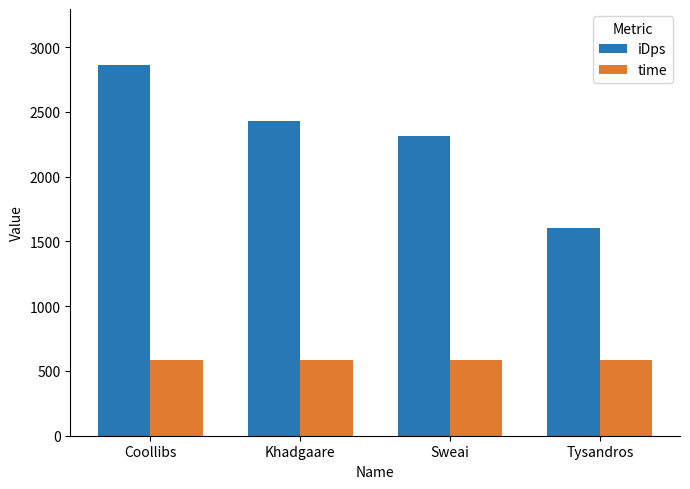

Count the number of data series in this chart.

2